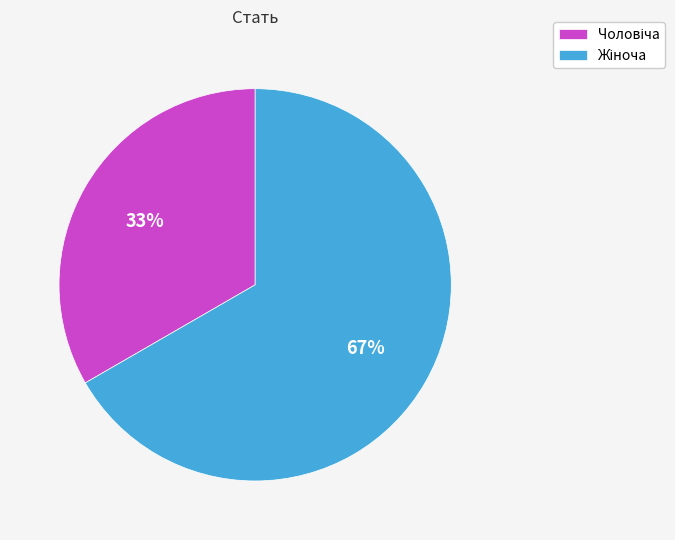

To the nearest percent, what is the average slice percentage?

50%